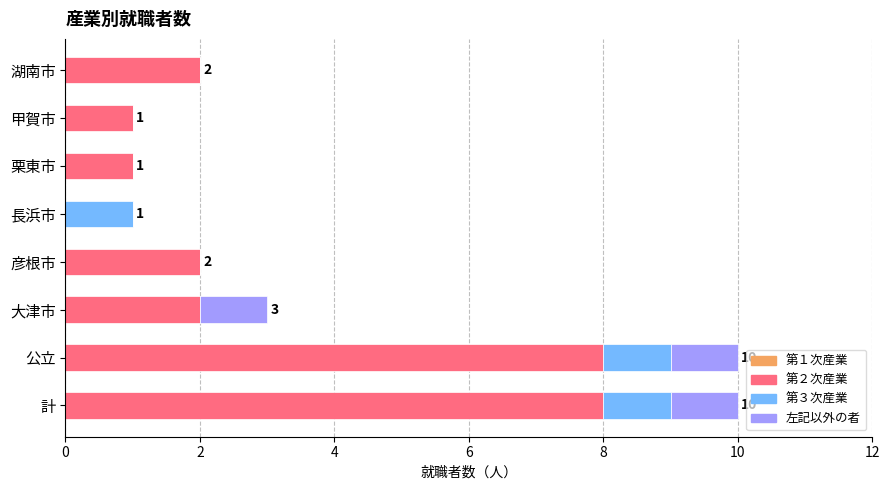

How many data points does each series have?

8